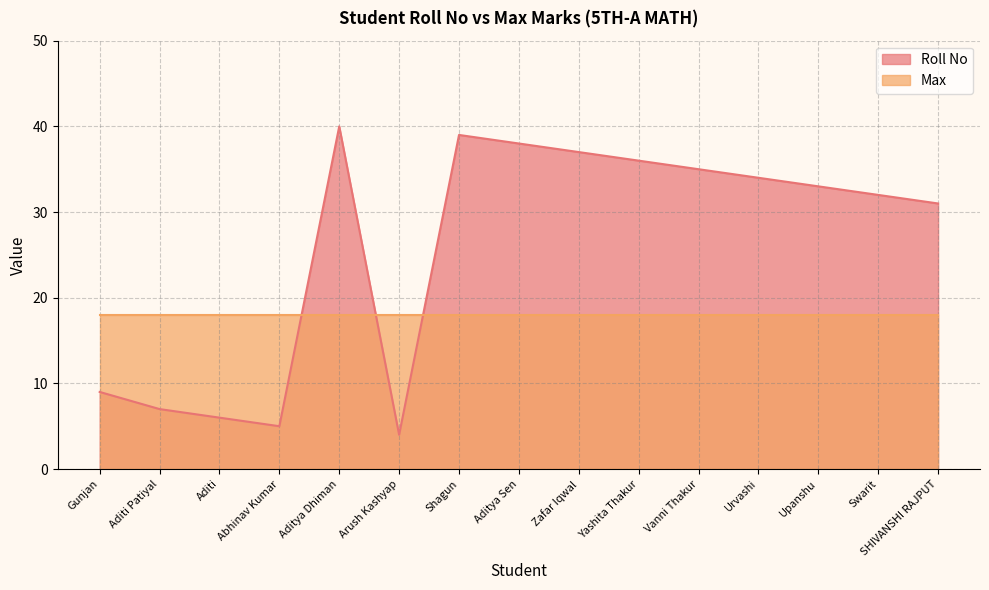

List the labels in order of value, smallest first.

Arush Kashyap, Abhinav Kumar, Aditi, Aditi Patiyal, Gunjan, SHIVANSHI RAJPUT, Swarit, Upanshu, Urvashi, Vanni Thakur, Yashita Thakur, Zafar Iqwal, Aditya Sen, Shagun, Aditya Dhiman